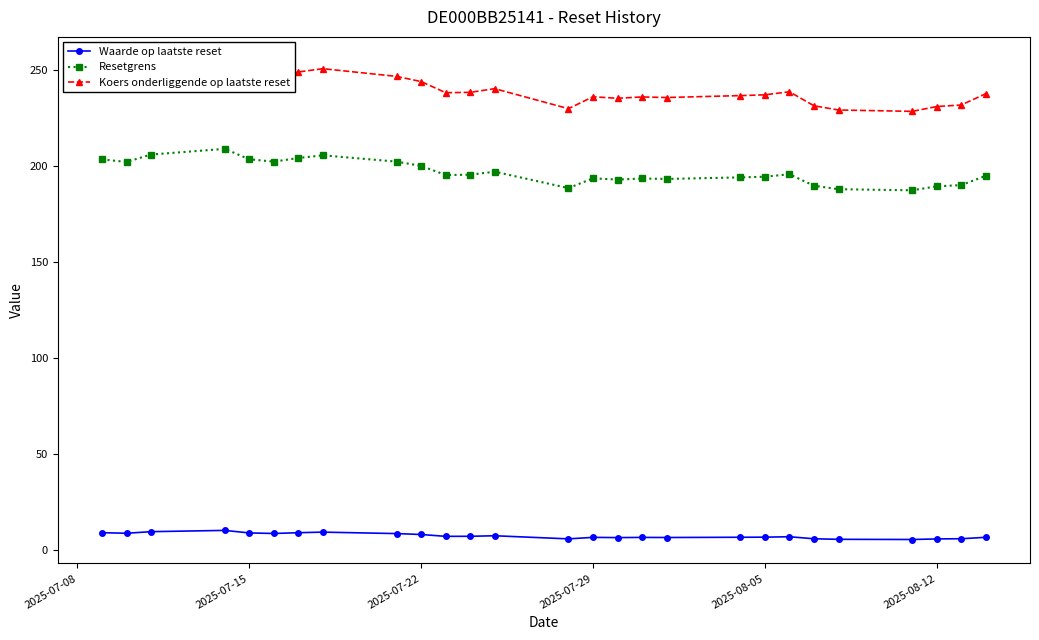

What is the highest value of the Waarde op laatste reset series?

10.2